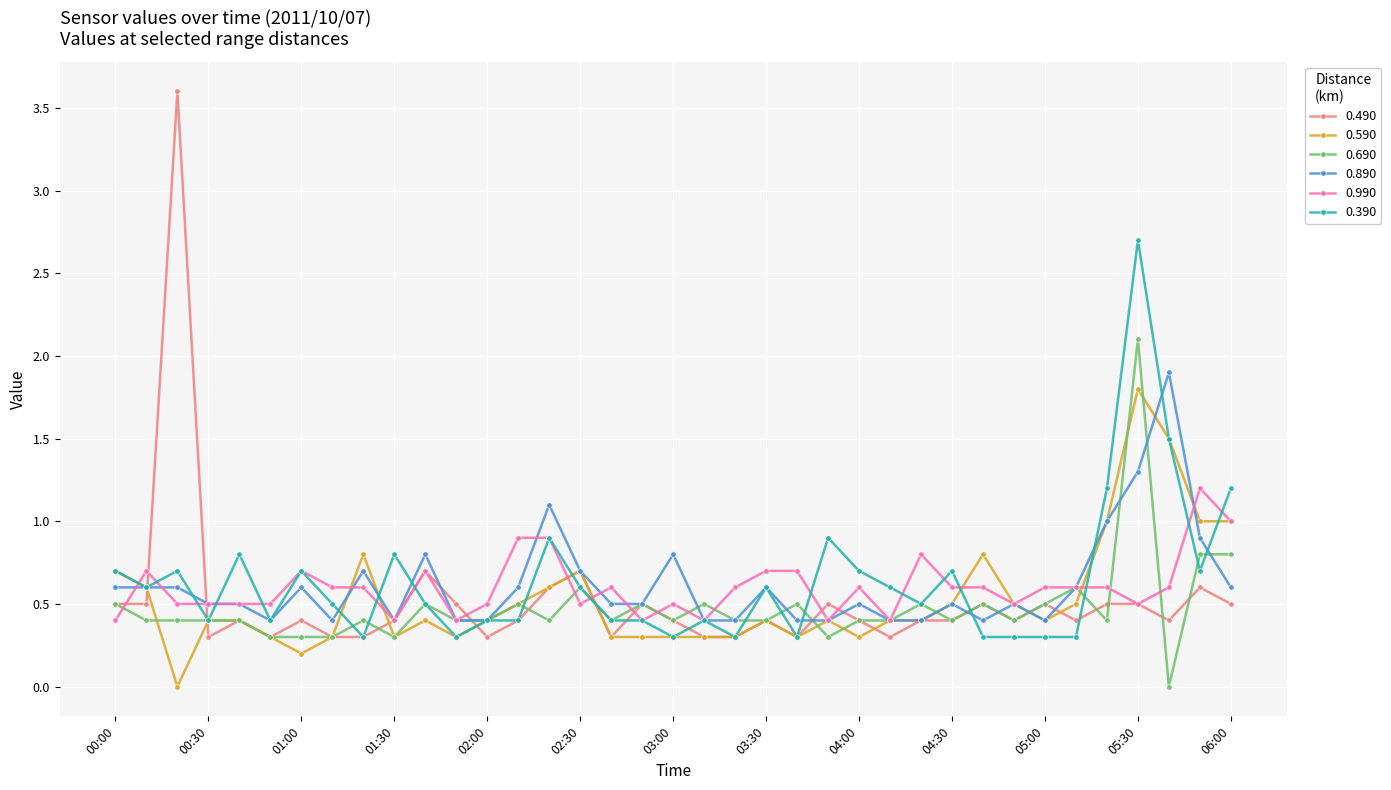

What is the value of the 0.390 point at the 22nd from the left?

0.6